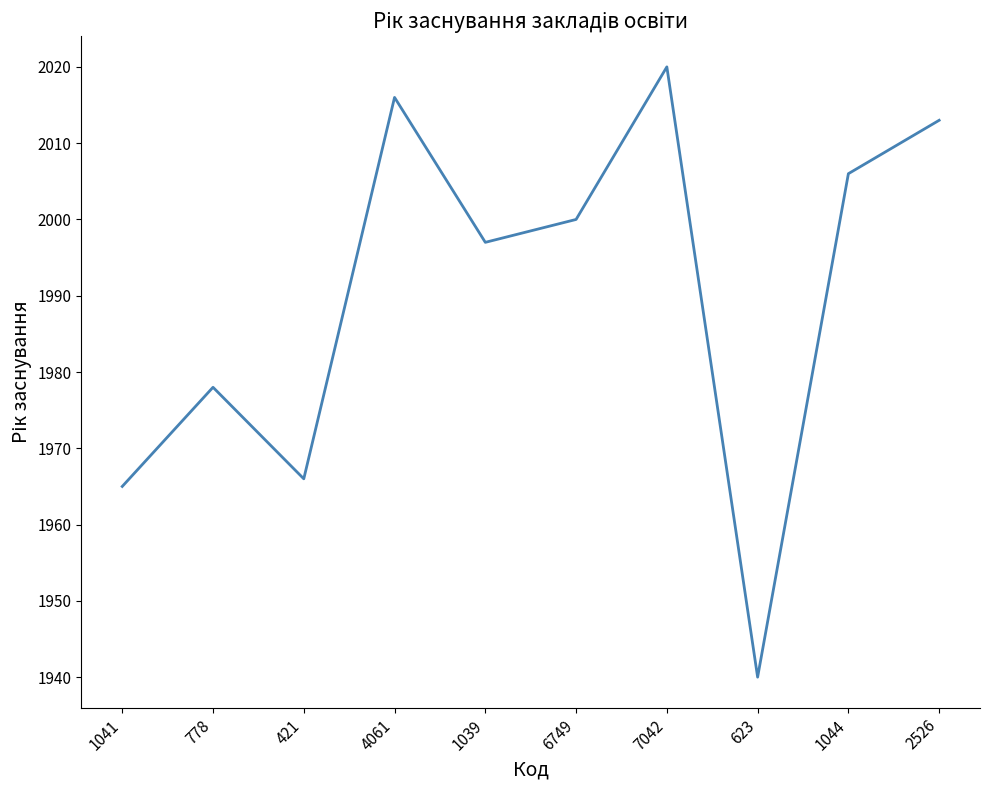

Which label corresponds to the largest value in the chart?

7042